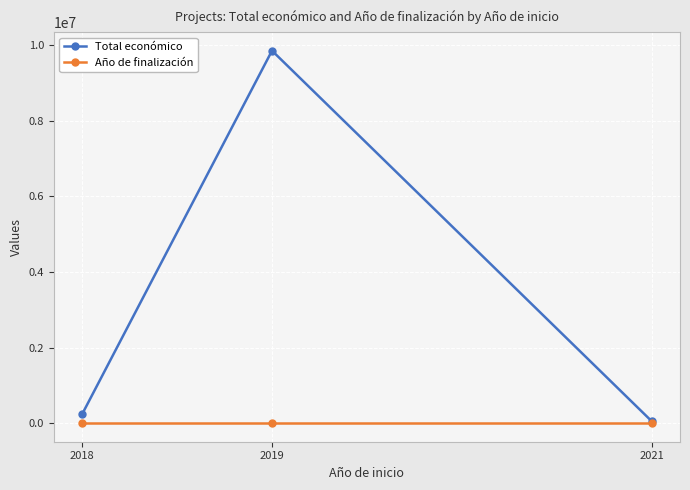

What is the sum of the Año de finalización values at 2019 and 2021?

4042.6